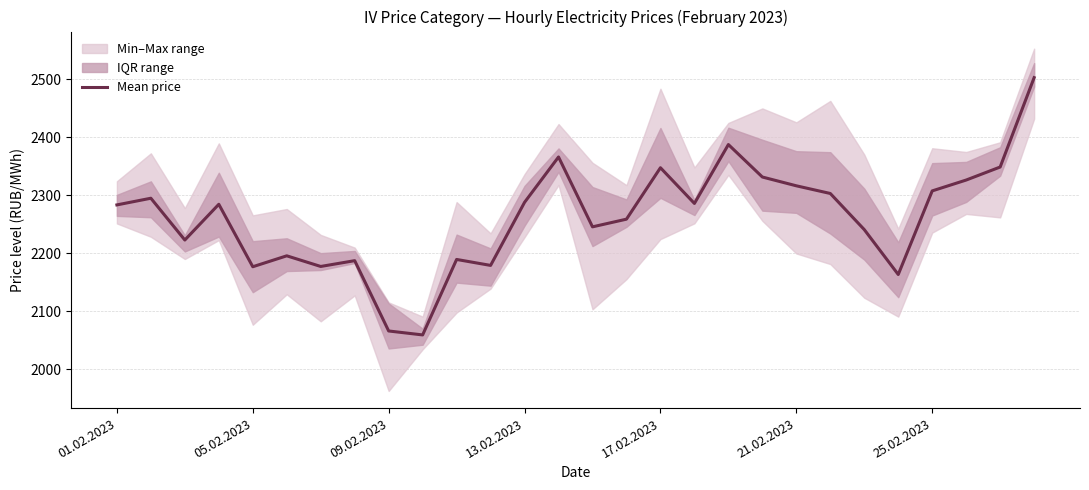

What is the highest value of the Mean price series?

2502.8